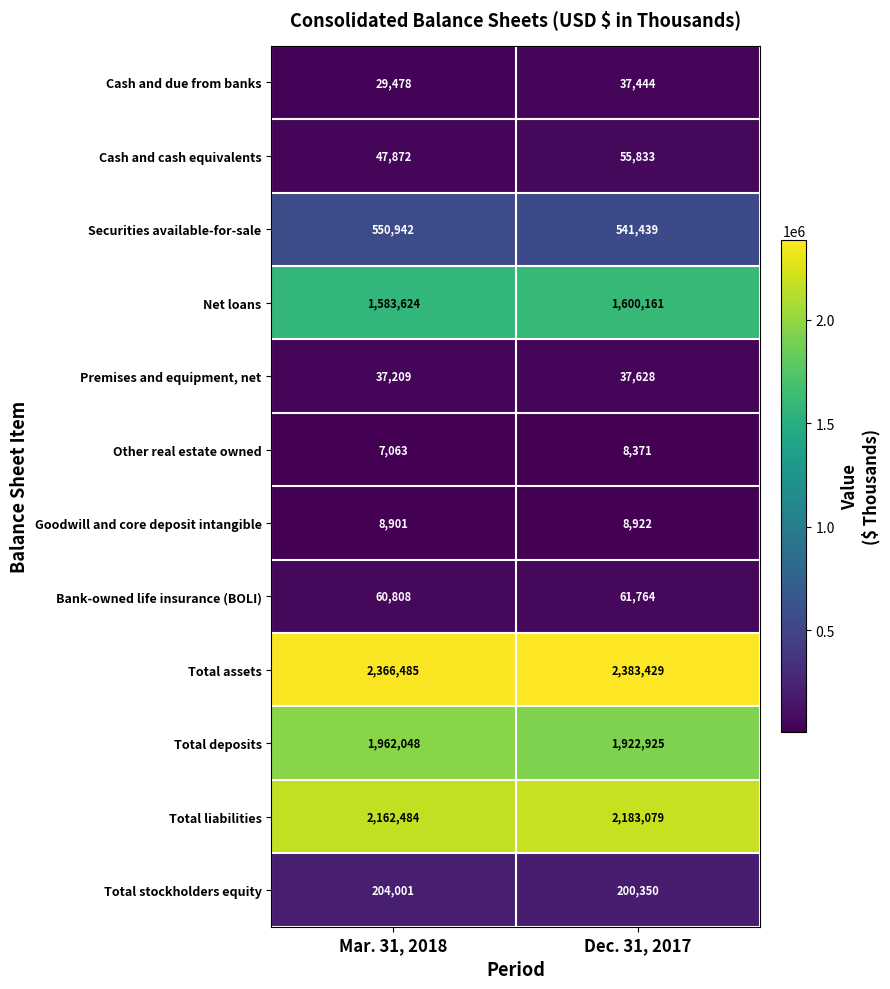

Which series has the largest range (max minus min)?

Total deposits